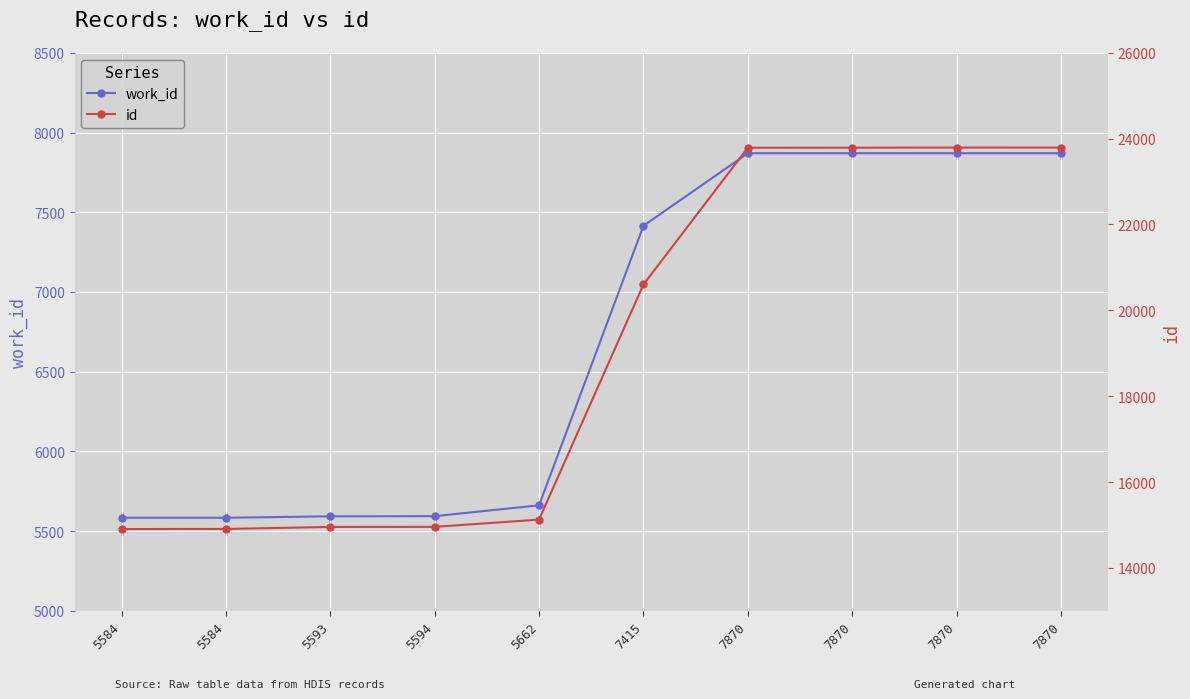

The work_id series shows 7870 at 7870. True or false?

True